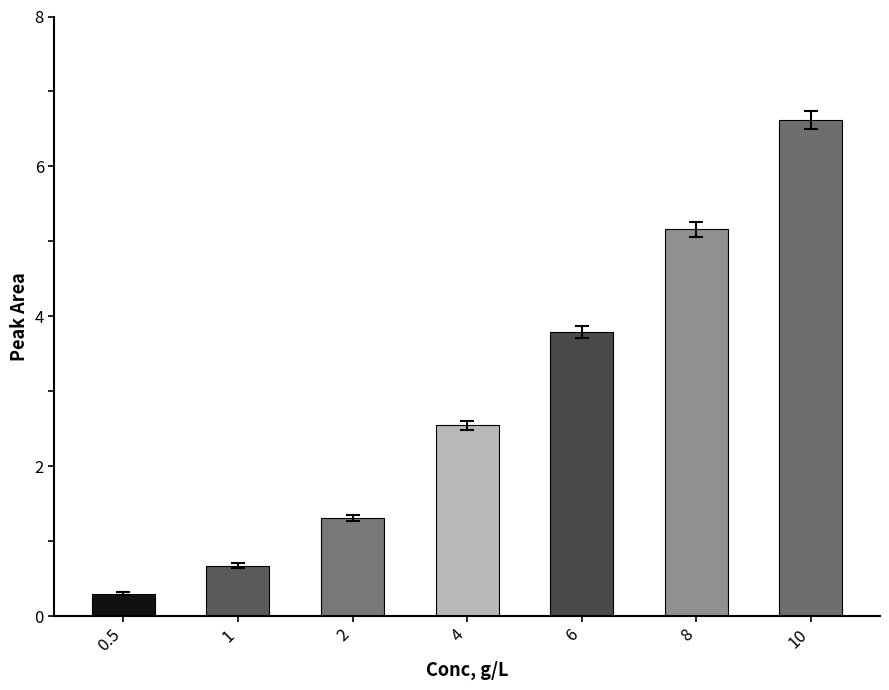

Which label corresponds to the smallest value in the chart?

0.5